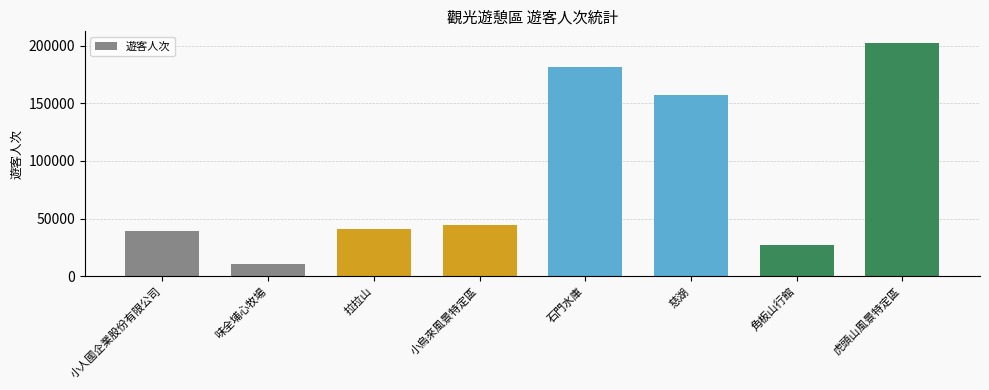

What is the change in value from 拉拉山 to 小烏來風景特定區?

+3527